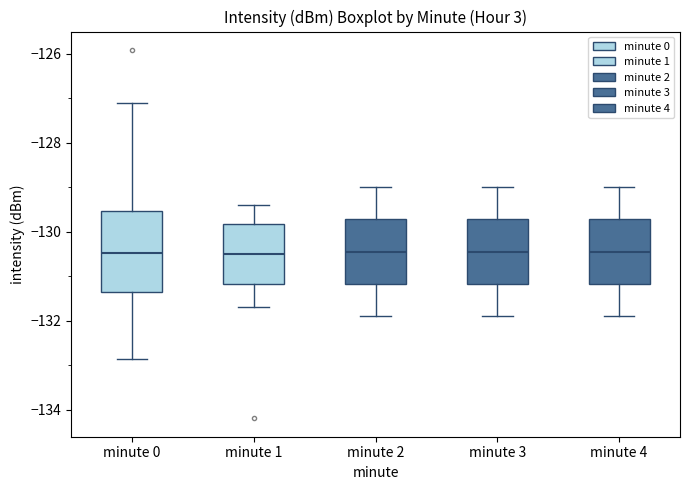

Which box is the tallest, from its lower edge to its upper edge?

minute 0